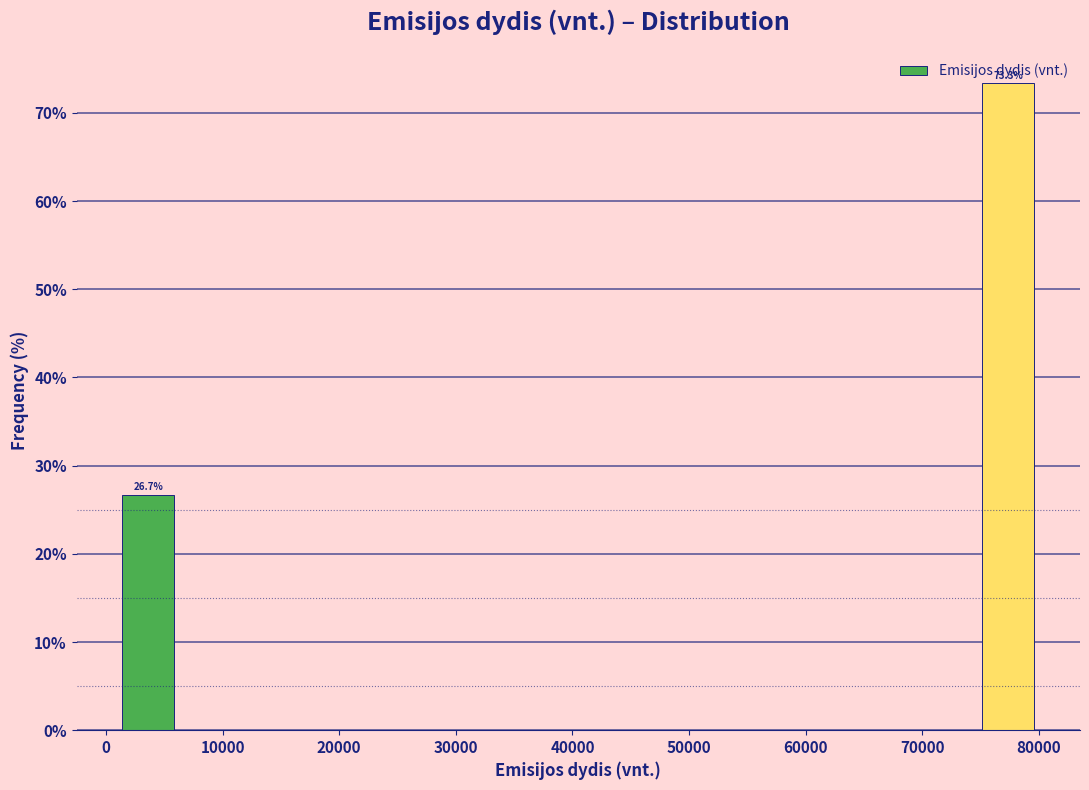

Over which range of the x-axis is the bar tallest?

75000 to 80000